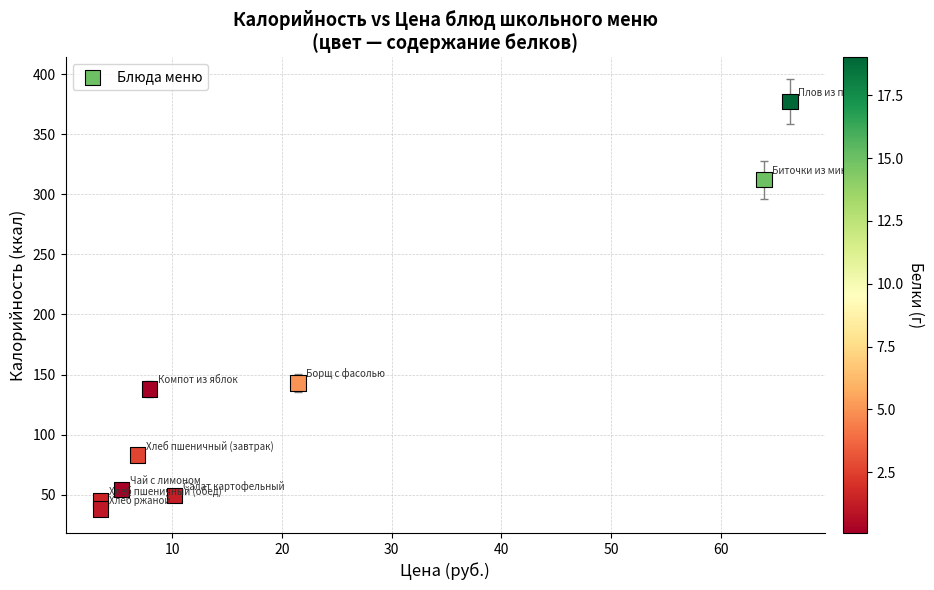

What is the average X value?

21.0